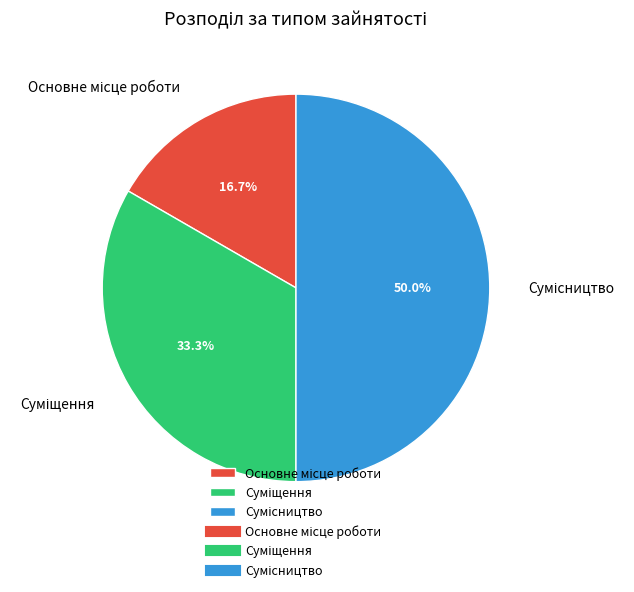

To the nearest percent, what is the difference between the Суміщення and Основне місце роботи slice percentages?

17%